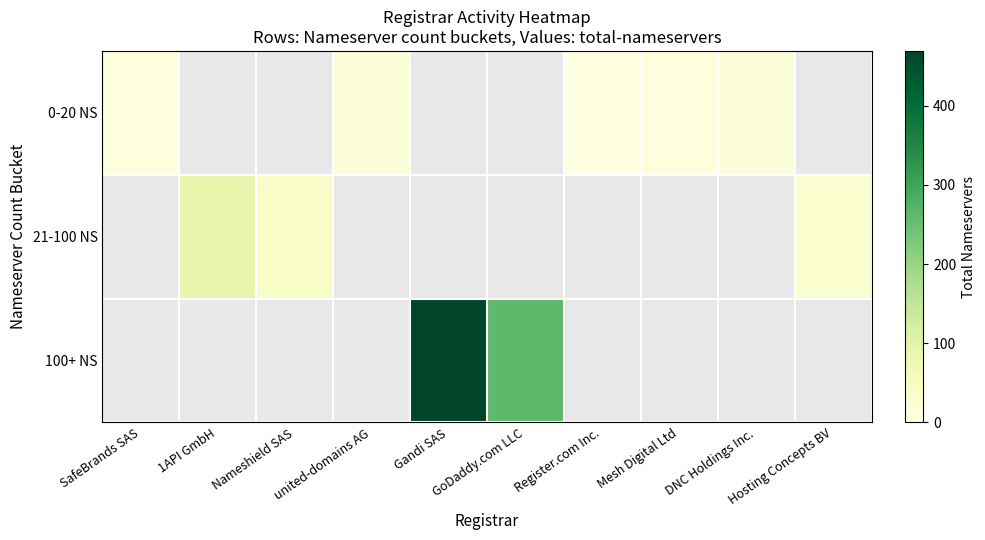

At which category does the chart reach its minimum across all series?

Register.com Inc.